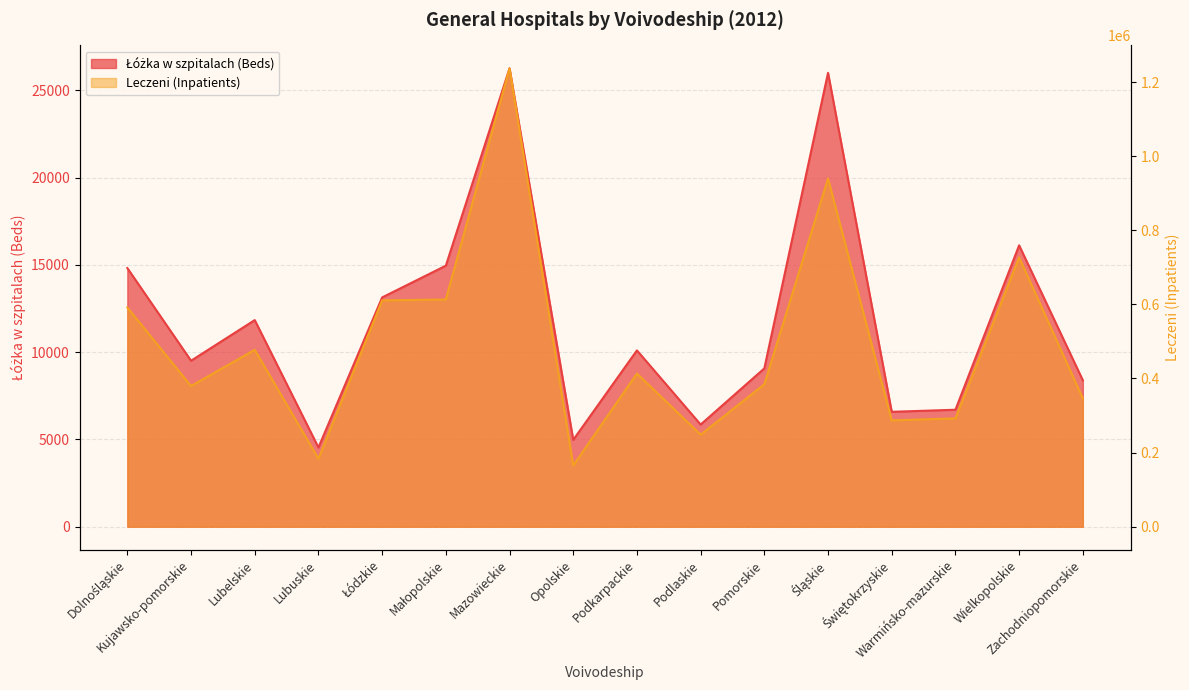

What is the minimum value shown in the chart?

4537